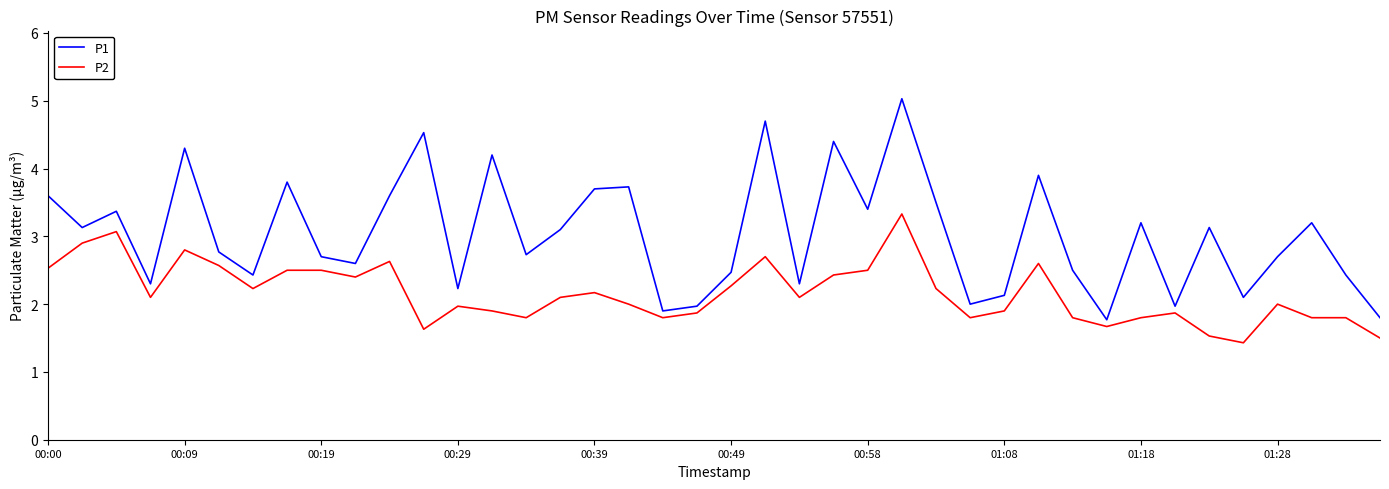

What is the difference between the maximum and minimum values in the P1 series?

3.3